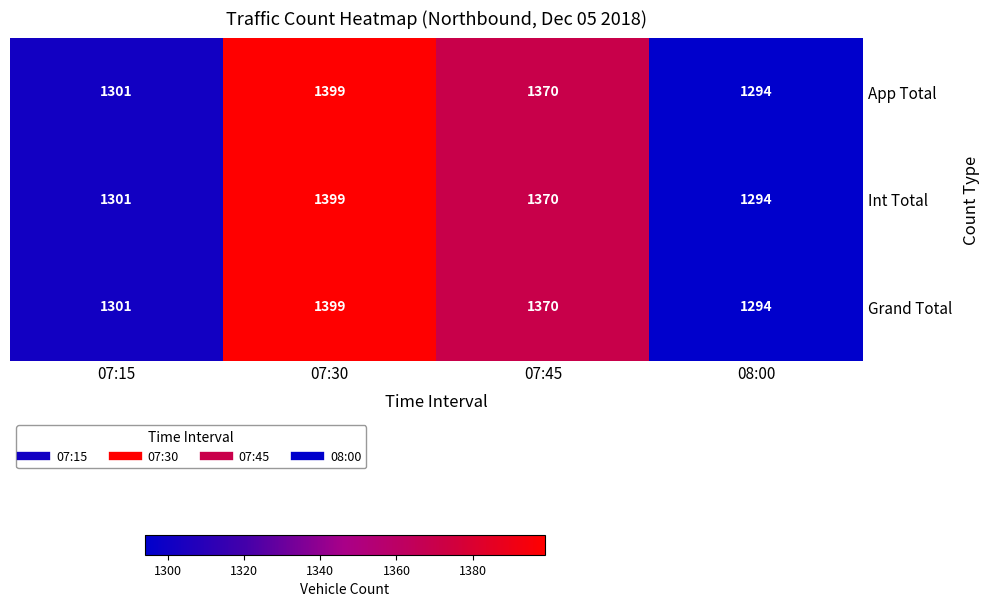

Reading left to right, transcribe all the data shown in this chart.

App Total: 07:15=1301	07:30=1399	07:45=1370	08:00=1294
Int Total: 07:15=1301	07:30=1399	07:45=1370	08:00=1294
Grand Total: 07:15=1301	07:30=1399	07:45=1370	08:00=1294